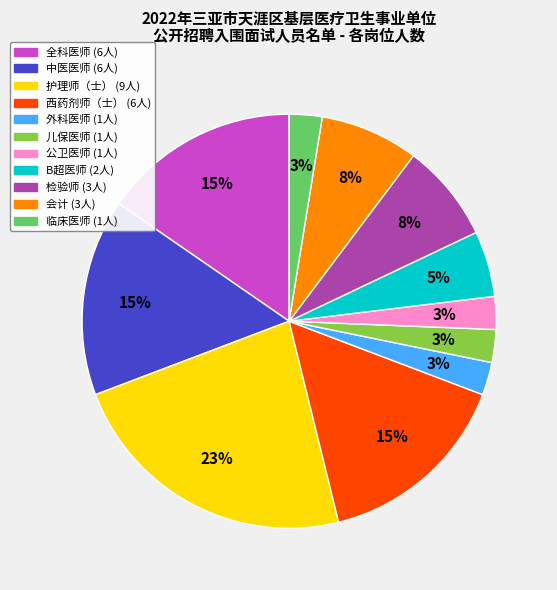

Does 会计 represent more than half of the total?

No